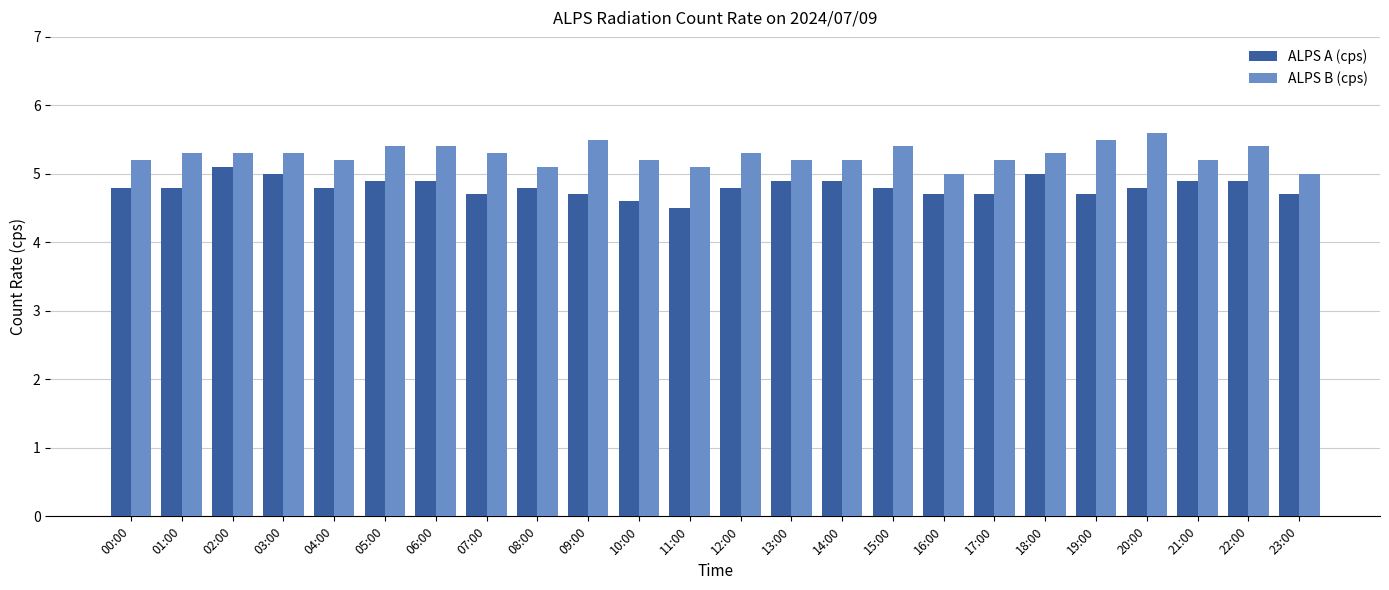

What is the value of the ALPS A (cps) bar at the 11th from the left?

4.6